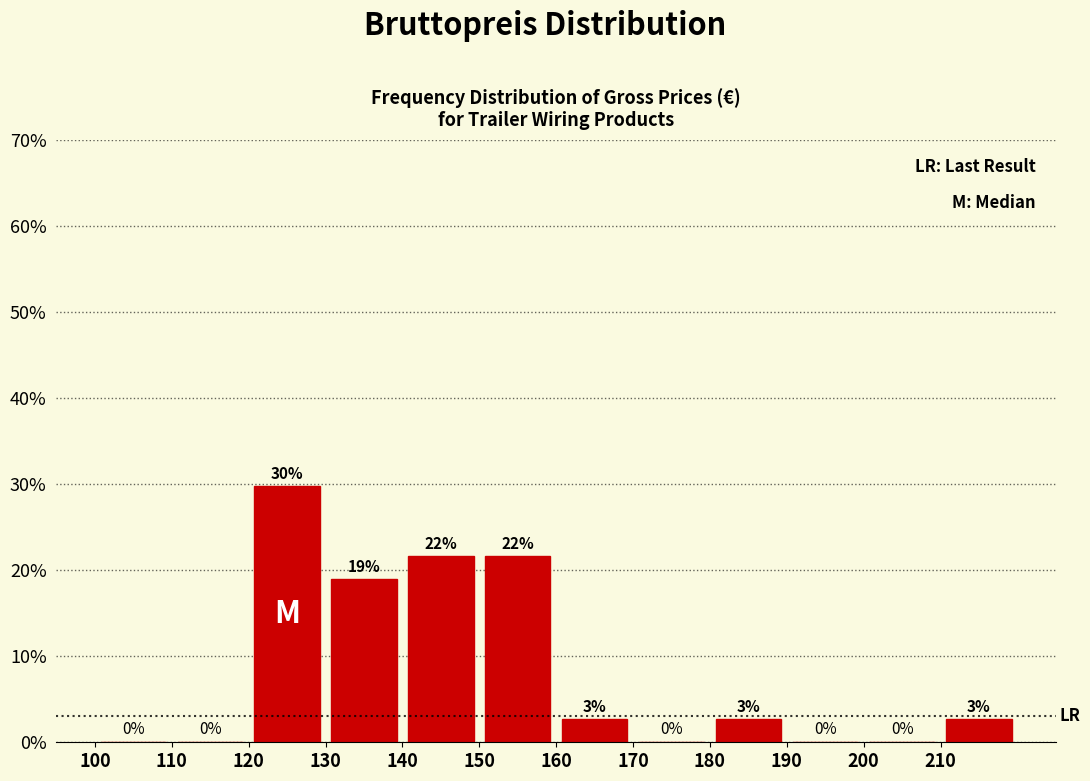

Which range on the x-axis has the tallest bar?

120 to 130